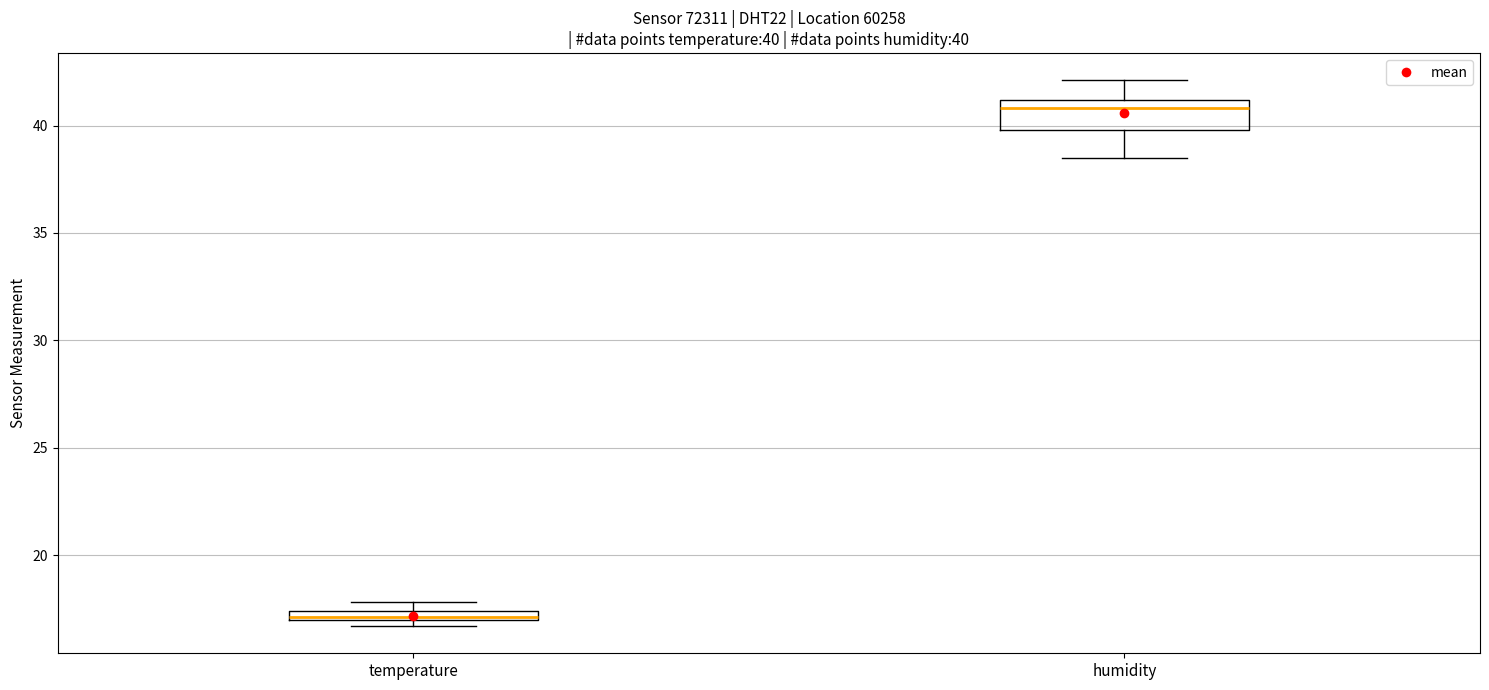

Which box has the lowest median line?

temperature